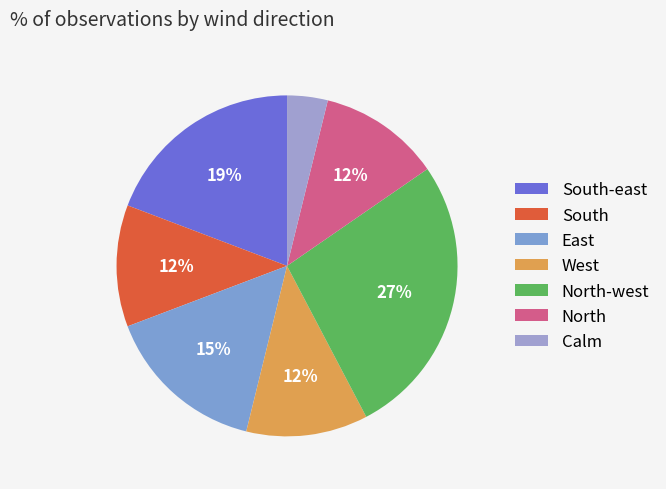

Is it true that West is 1% of the pie?

False